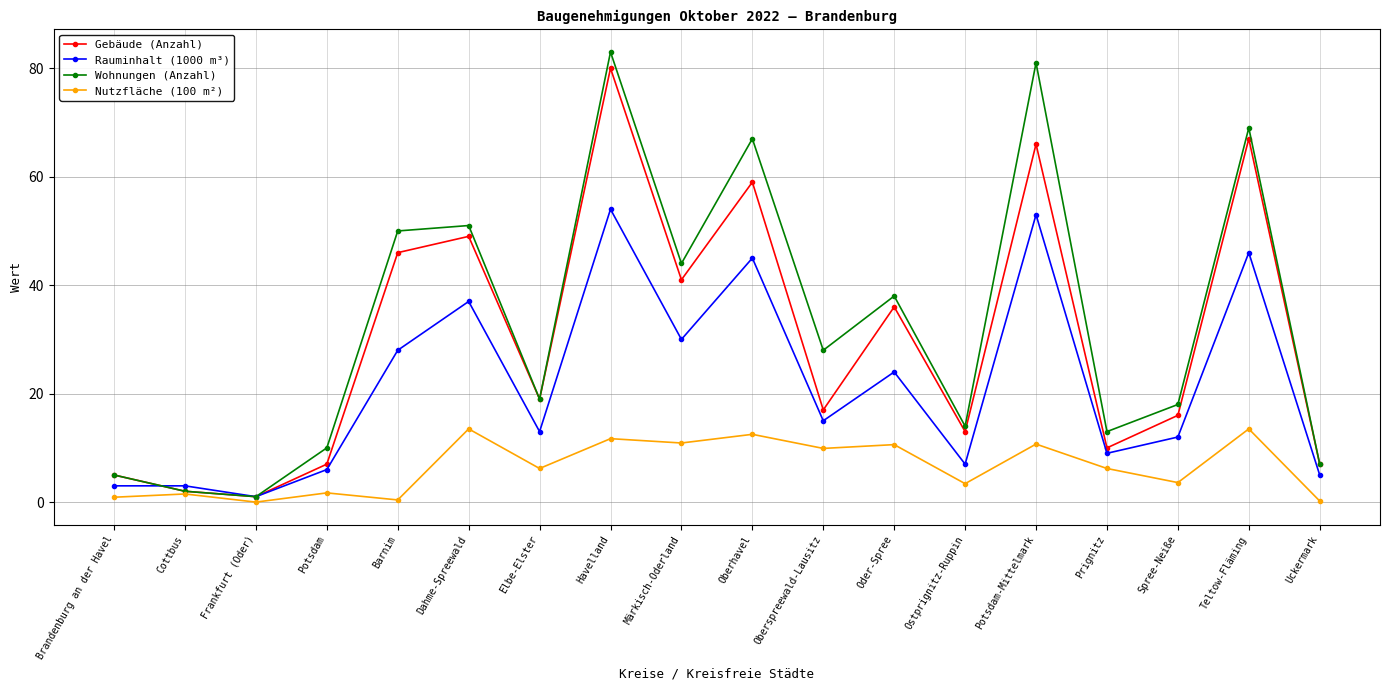

Is this an area chart (filled region under the line)?

No